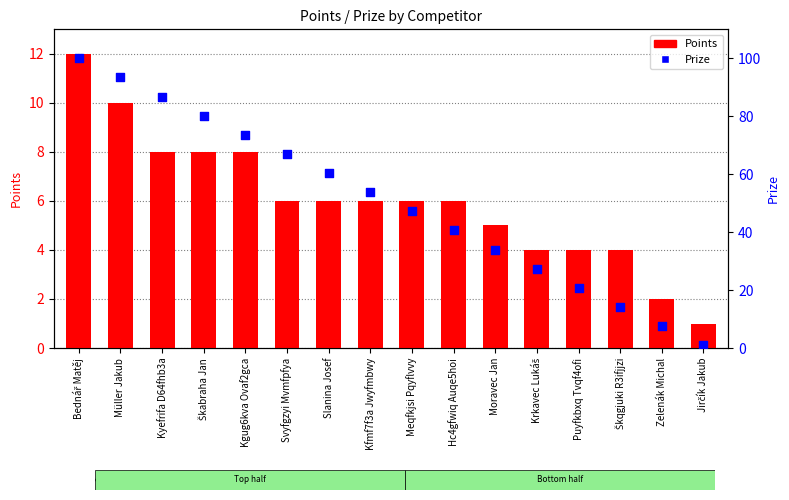

Is the value of Prize at Moravec Jan greater than the value of Points at Bednář Matěj?

Yes